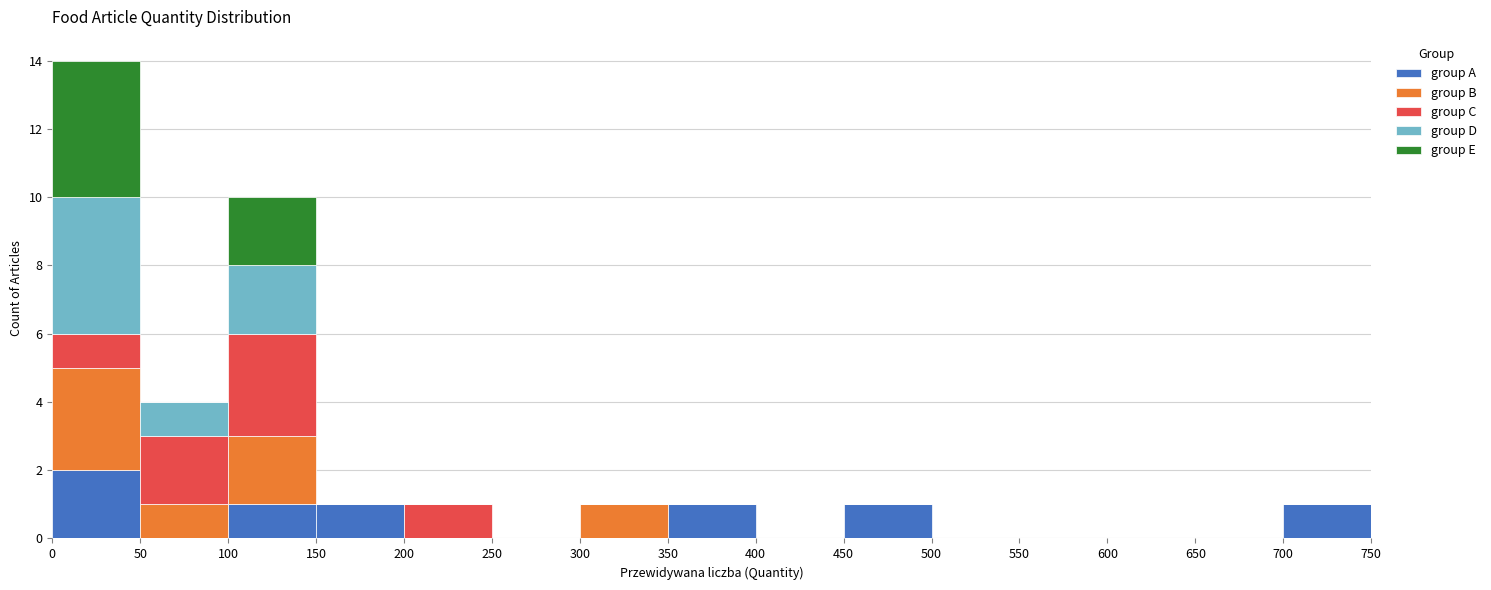

Which range on the x-axis has the tallest stacked bar (by total height)?

0 to 50